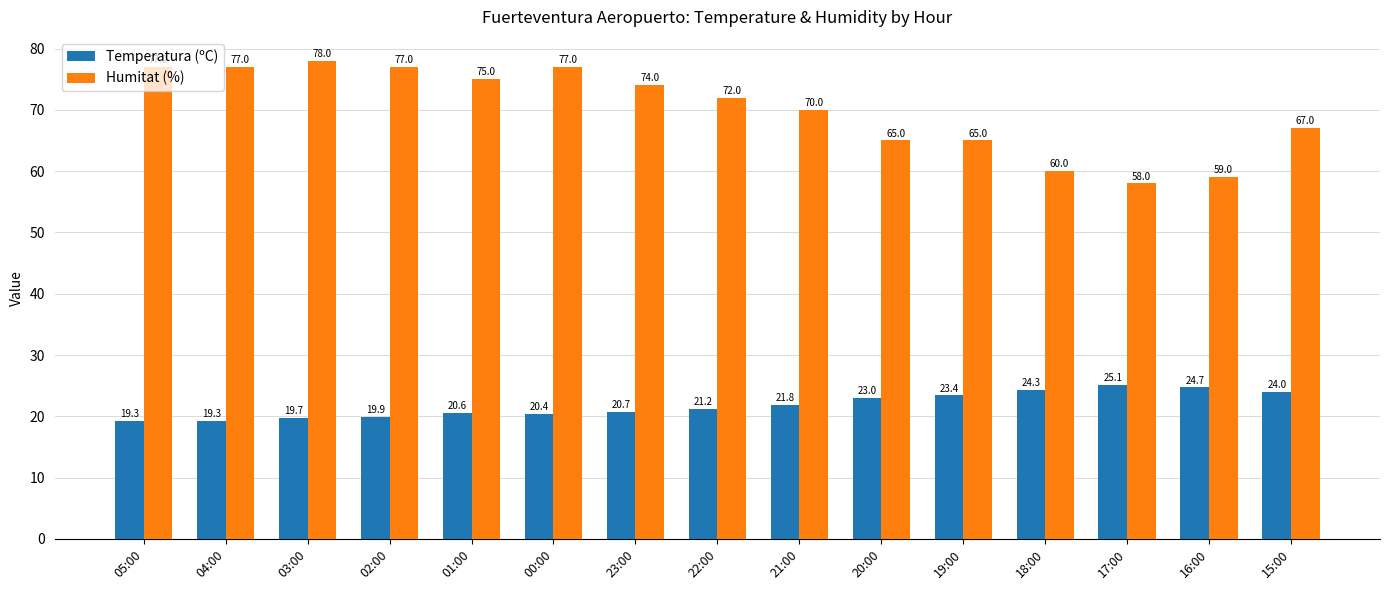

What is the total value across all series at 05:00?

96.3